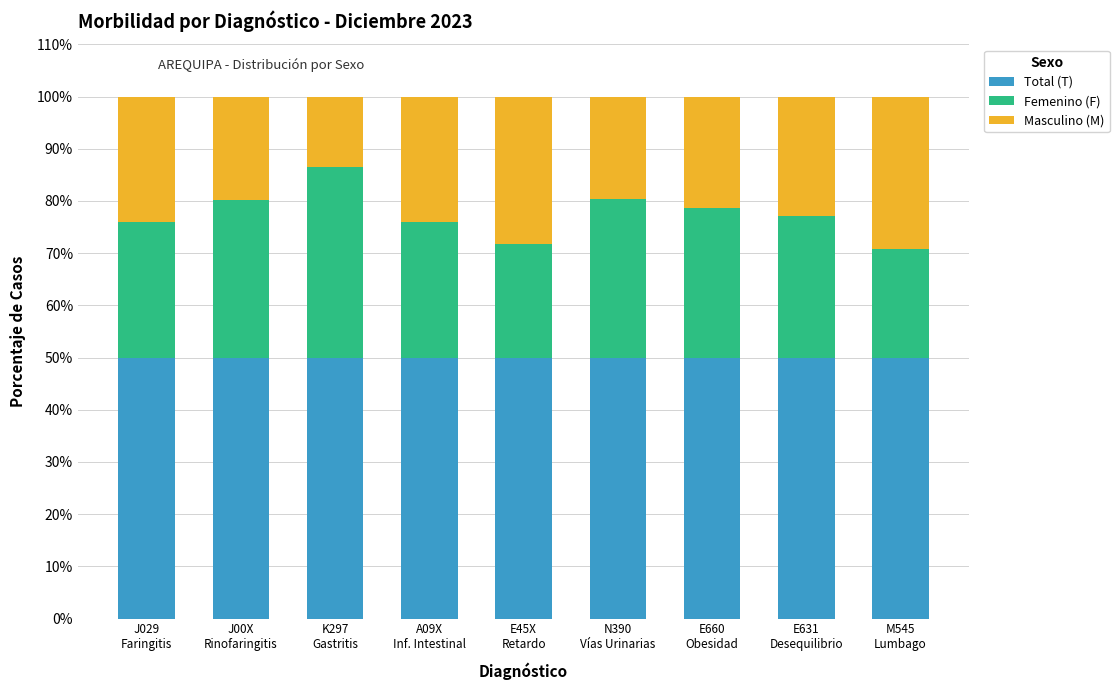

What is the minimum value for Total (T)?

50.0